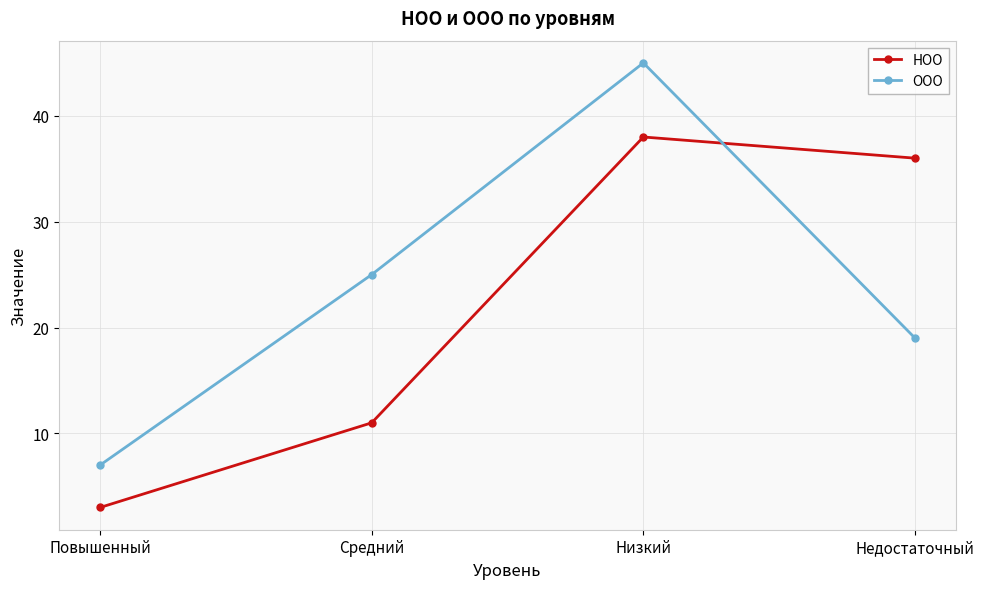

How many distinct data groups are displayed?

2